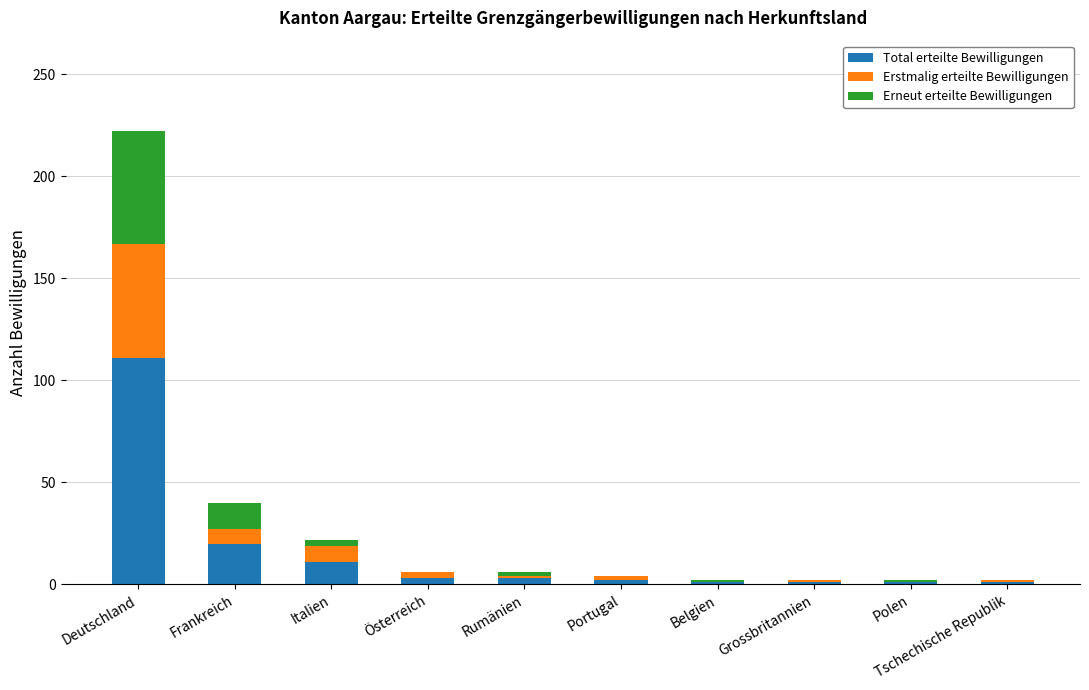

At which category is the sum across all series the highest?

Deutschland